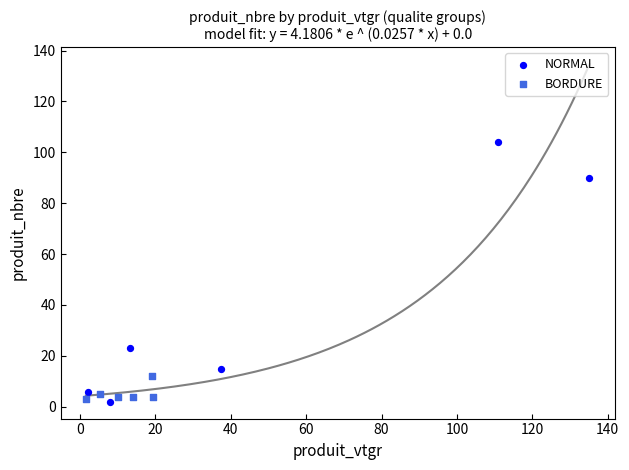

What are all the series names shown in the legend?

NORMAL, BORDURE